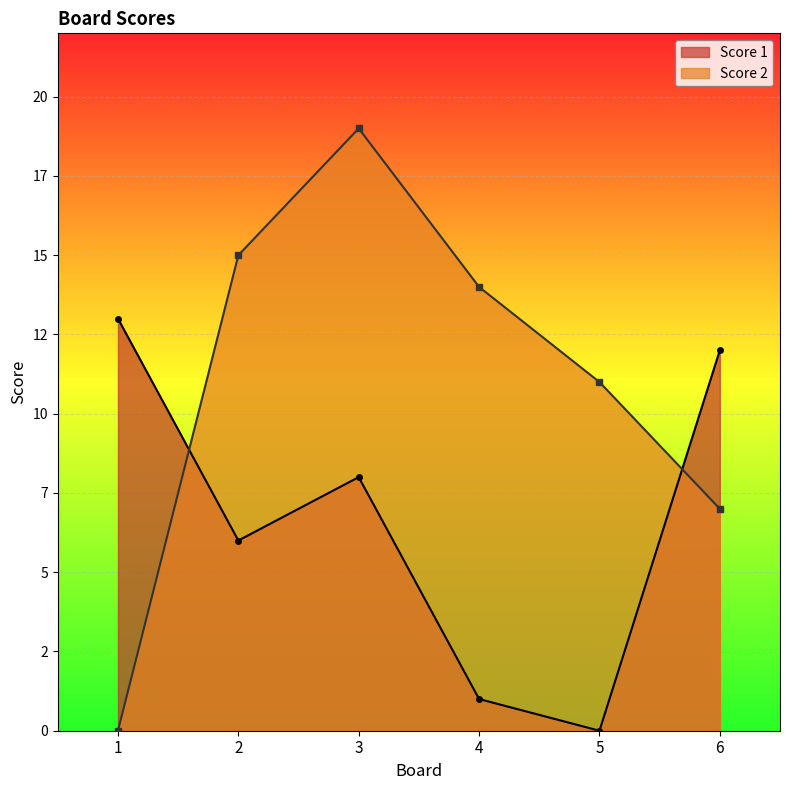

What are all the series names shown in the legend?

Score 1, Score 2